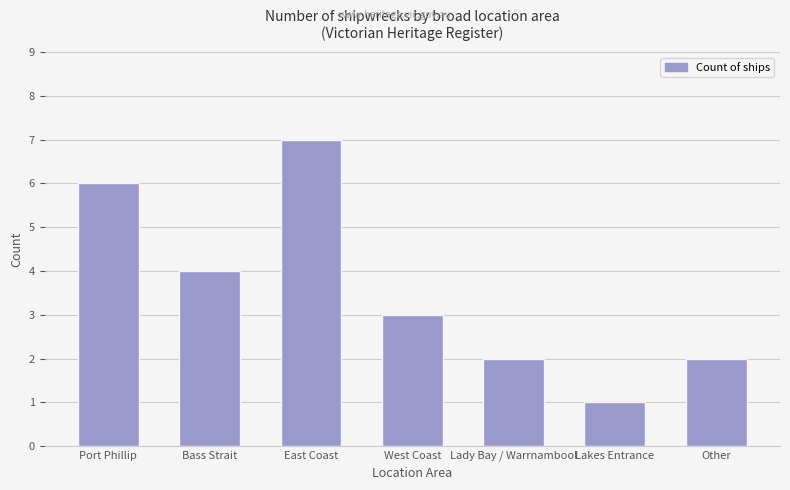

Which has a higher value, Other or West Coast?

West Coast